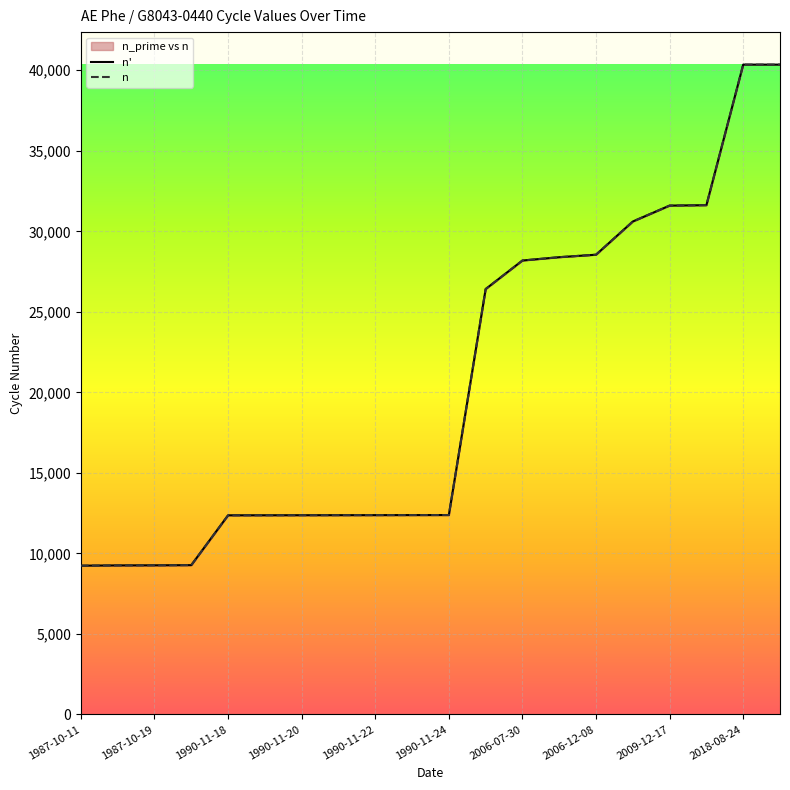

Where does the n_prime series first go above 12381?

1990-11-24